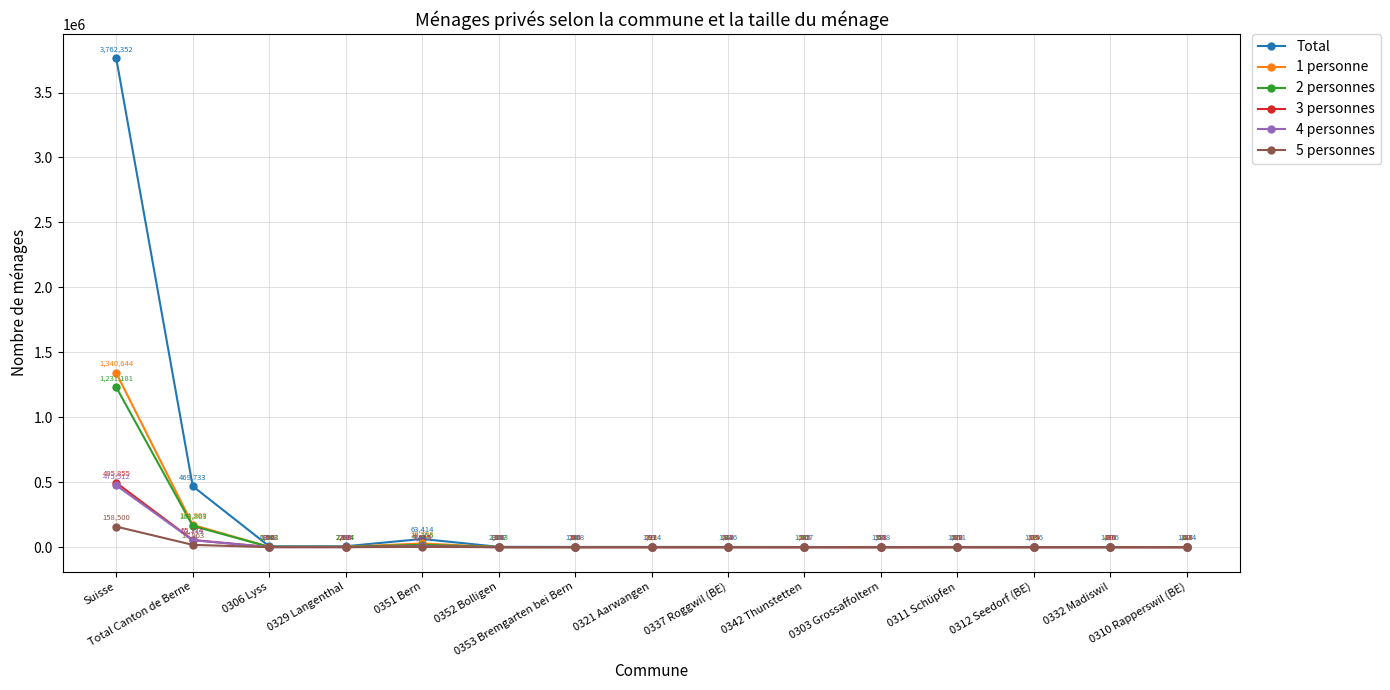

What is the value of the 5 personnes point at the 14th from the left?

79